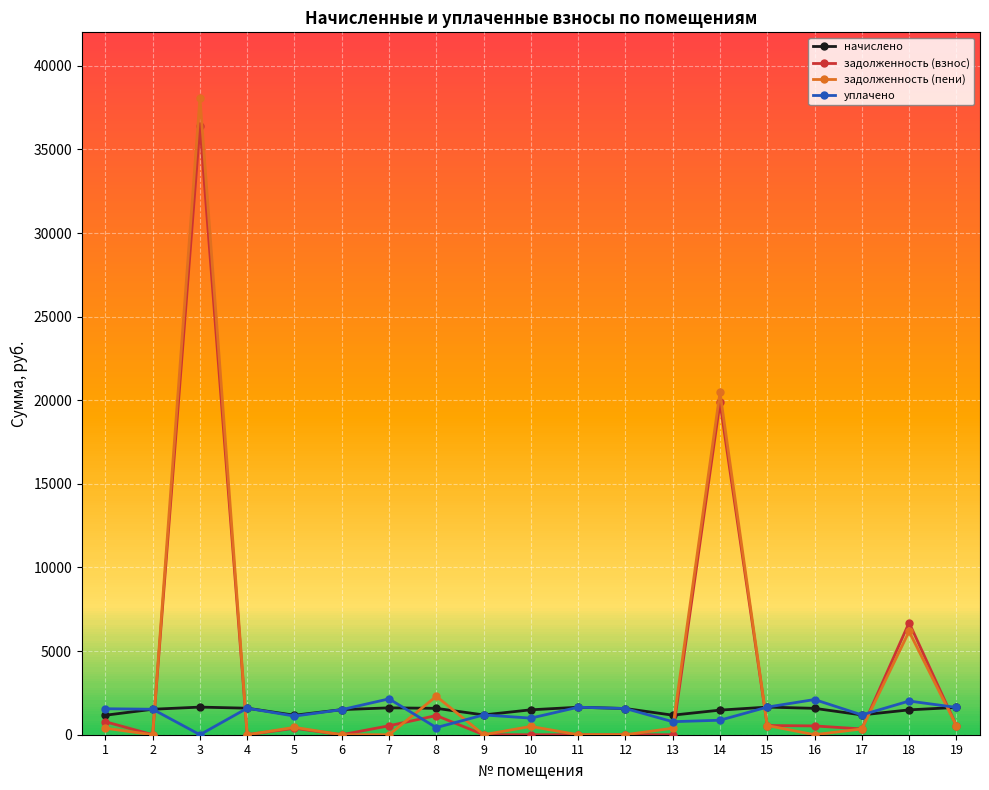

Read the задолженность (взнос) value at 16.

526.0